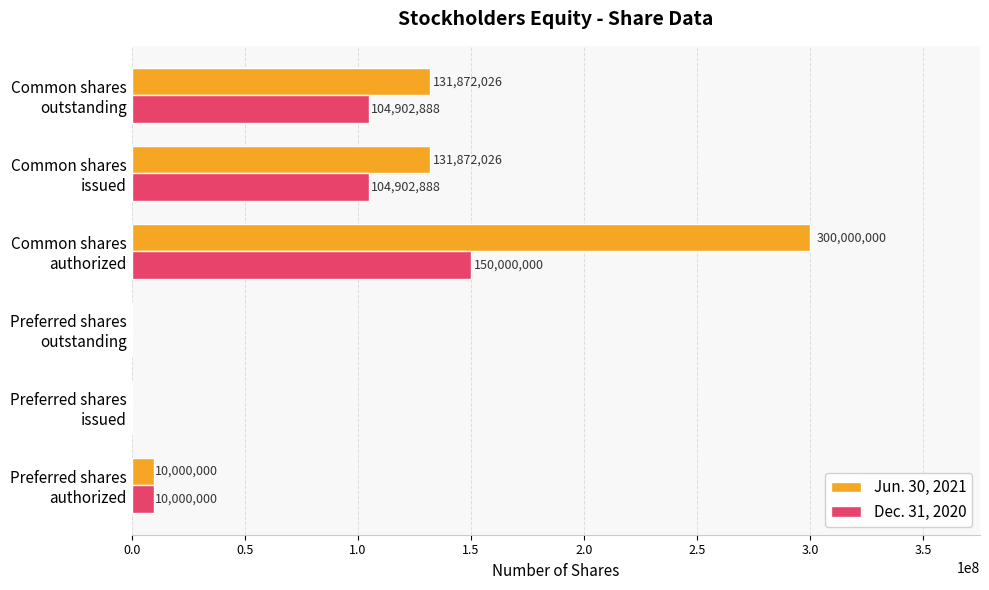

At which category is the sum across all series the highest?

Common shares
authorized